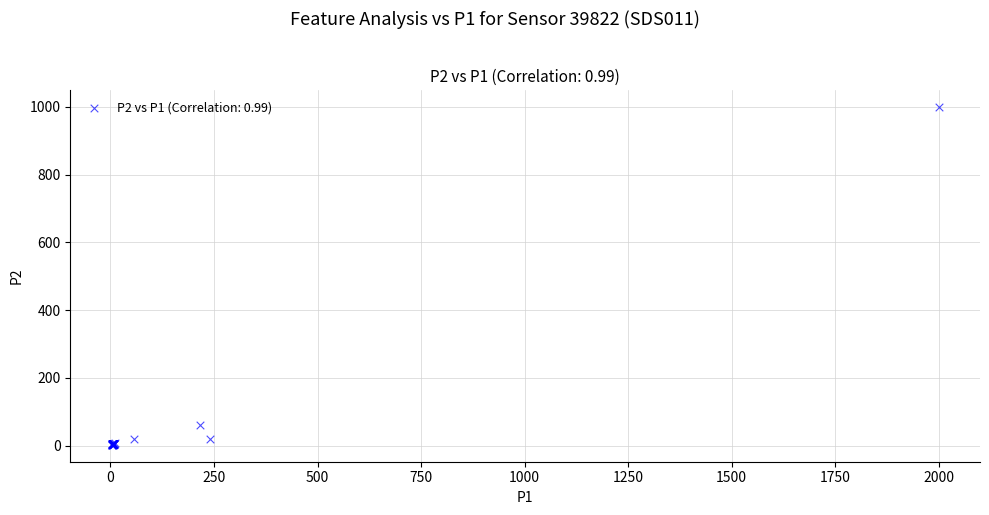

What Y value in the scatter plot is closest to 501?

61.0